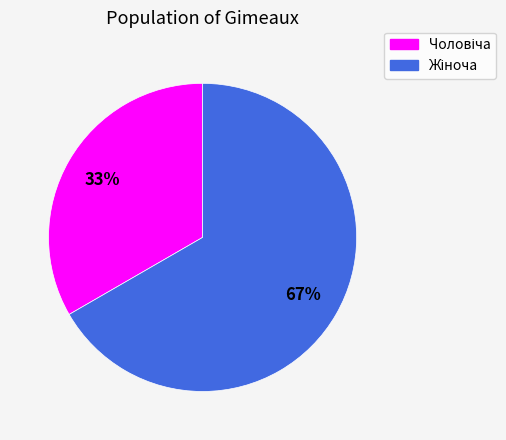

Is there any slice that represents more than half of the pie?

Yes